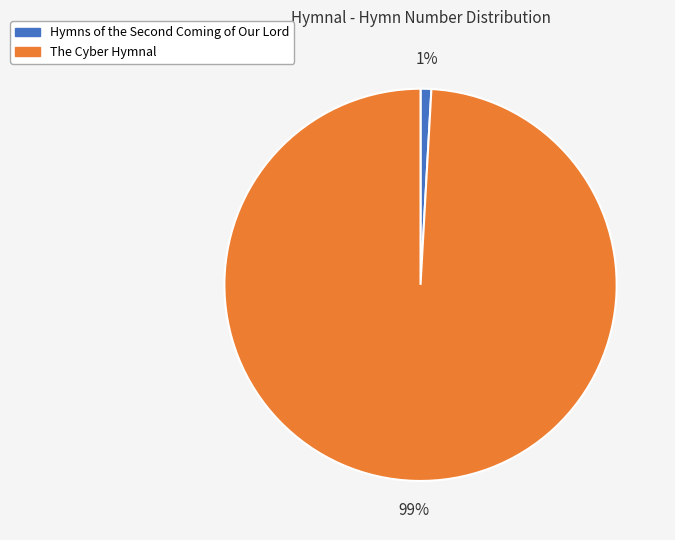

To the nearest percent, what percentage of the pie is The Cyber Hymnal?

99%